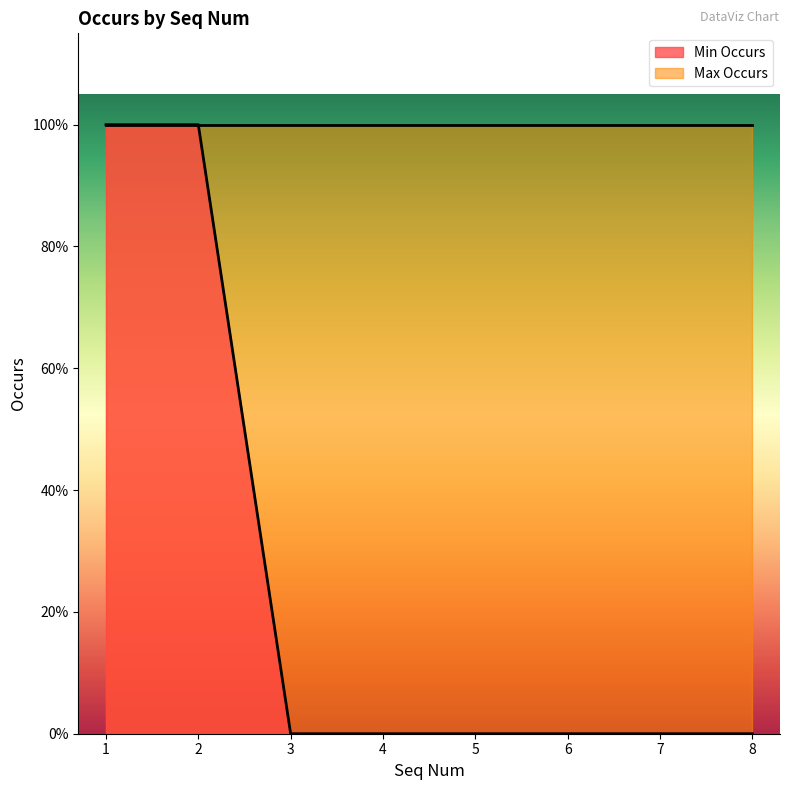

How many lines are shown in the chart?

1